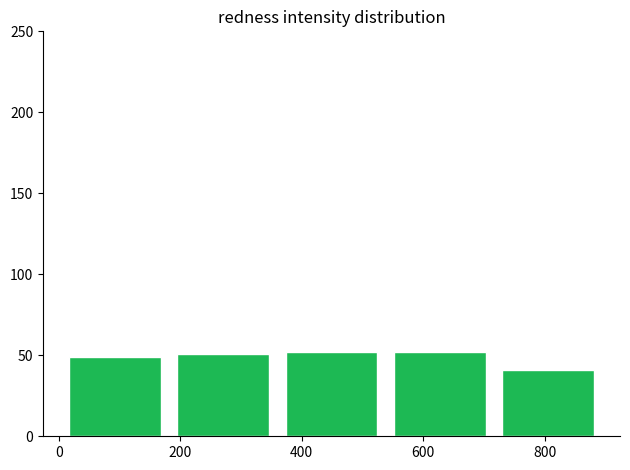

Reading left to right, transcribe this chart: for each bar, give the range it covers on the x-axis and its height. Neither the bar edges nor the heights are printed on the chart, so give them approximately, as read against the axes.

4 to 182: 50
182 to 360: 50
360 to 538: 50
538 to 716: 50
716 to 894: 40